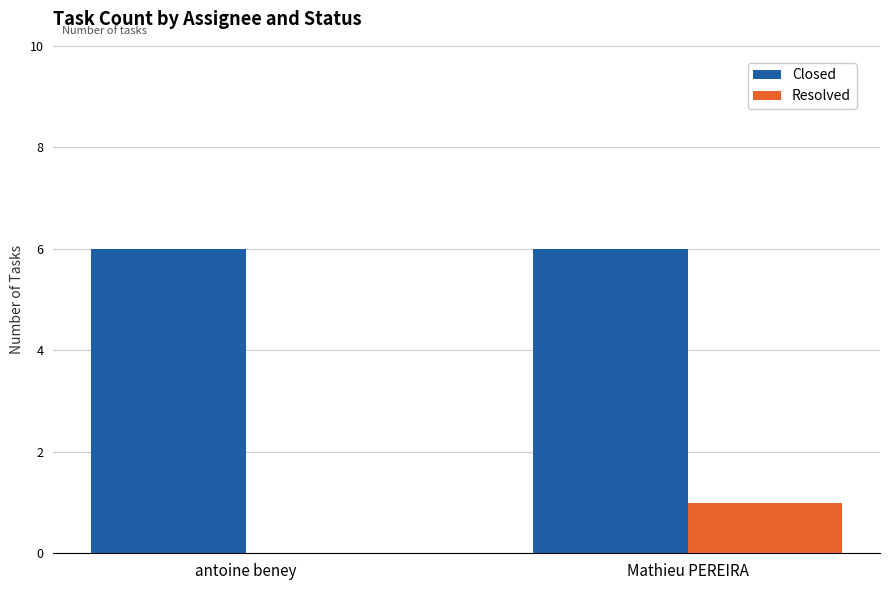

Is the value of Resolved at antoine beney greater than the value of Closed at antoine beney?

No